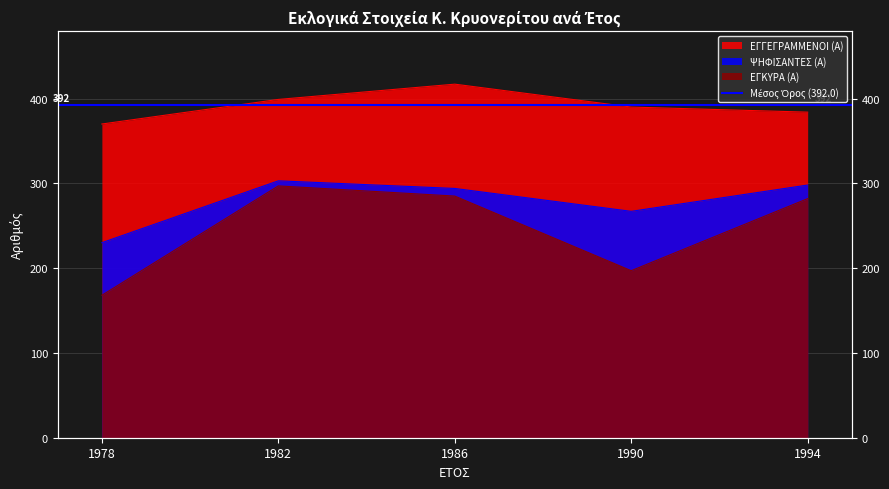

Which series has the largest total across all categories?

ΕΓΓΕΓΡΑΜΜΕΝΟΙ (Α)